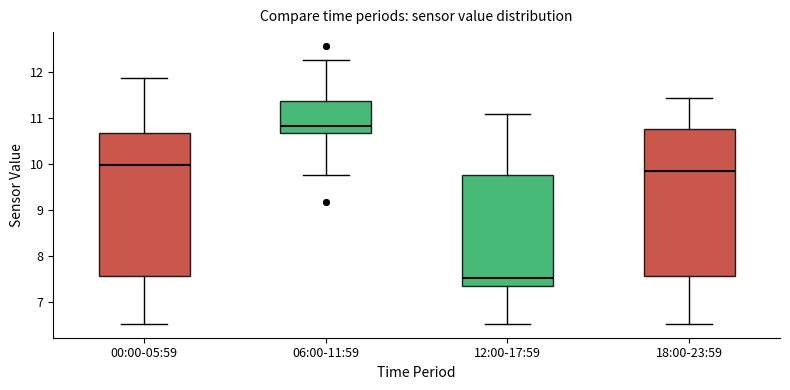

Reading left to right, transcribe this box plot: for each box, give where its median line is, the range the box spans, and where its two whiskers end, as read against the y-axis. The values are not printed on the chart, so give them approximately, as read against the axis.

00:00-05:59: median 10.0, box 7.6 to 10.7, whiskers 6.5 to 11.9
06:00-11:59: median 10.8, box 10.7 to 11.4, whiskers 9.8 to 12.3
12:00-17:59: median 7.5, box 7.3 to 9.8, whiskers 6.5 to 11.1
18:00-23:59: median 9.9, box 7.6 to 10.8, whiskers 6.5 to 11.4